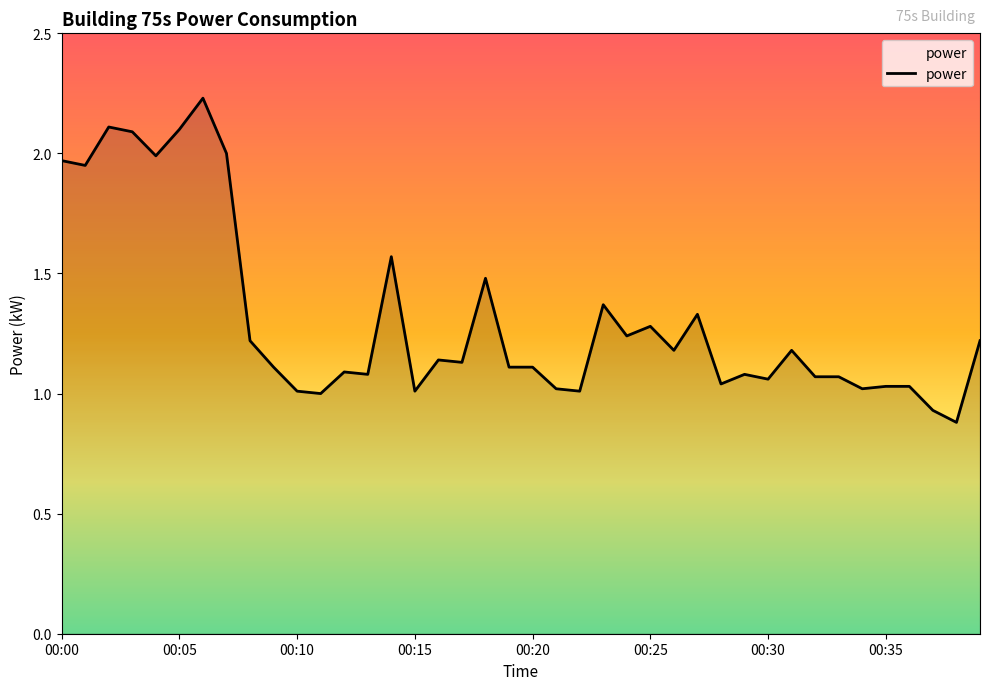

Is it true that the value at 00:05 is 0.9?

False